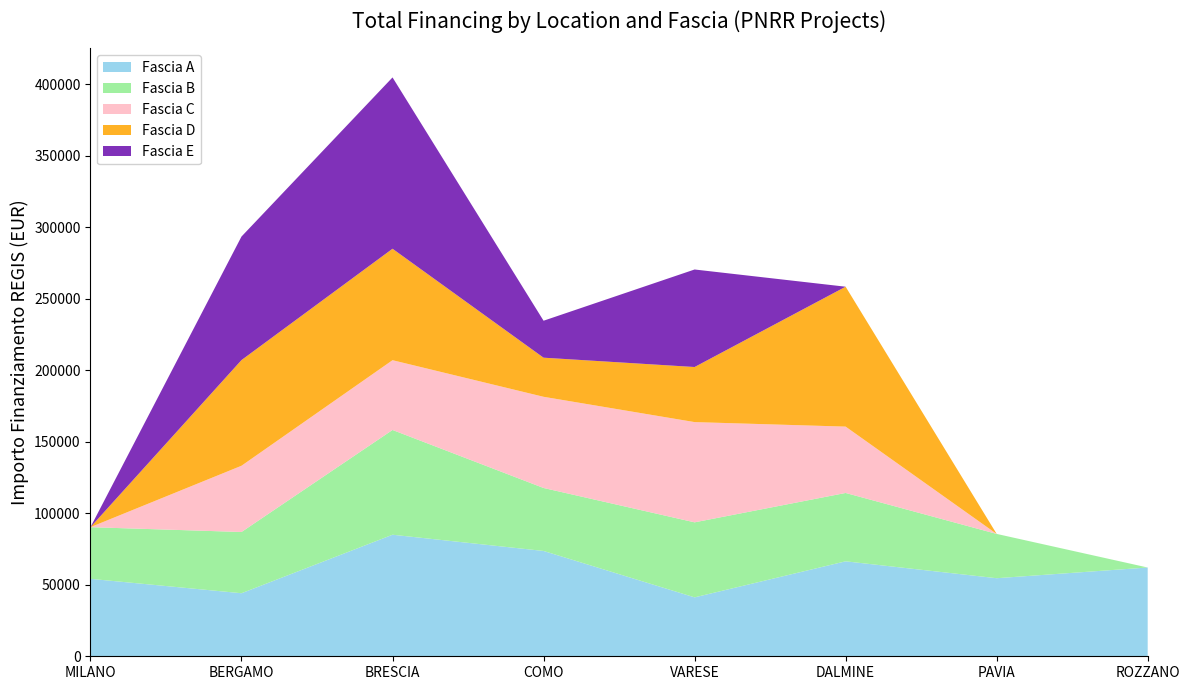

Reading left to right, extract all data points from this chart.

Fascia A: MILANO=54144.9	BERGAMO=44080.6	BRESCIA=84977.9	COMO=73636.1	VARESE=41196.6	DALMINE=66393.6	PAVIA=54577.6	ROZZANO=62062.4
Fascia B: MILANO=36123.8	BERGAMO=42816.5	BRESCIA=73250.1	COMO=44036.1	VARESE=52455.4	DALMINE=47794.5	PAVIA=30978.2	ROZZANO=0.0
Fascia C: MILANO=0.0	BERGAMO=46312.5	BRESCIA=48776.3	COMO=63747.5	VARESE=70077.9	DALMINE=46386.6	PAVIA=0.0	ROZZANO=0.0
Fascia D: MILANO=0.0	BERGAMO=73886.6	BRESCIA=77926.5	COMO=27342.9	VARESE=38513.5	DALMINE=97812.0	PAVIA=0.0	ROZZANO=0.0
Fascia E: MILANO=0.0	BERGAMO=86371.0	BRESCIA=119783.4	COMO=25842.4	VARESE=68180.1	DALMINE=0.0	PAVIA=0.0	ROZZANO=0.0